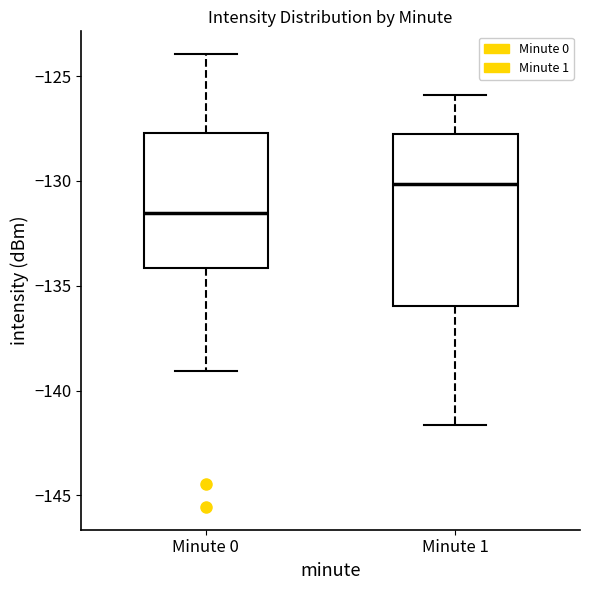

Reading left to right, read every box against the y-axis: the position of its median line, the range the box covers, and the ends of its whiskers. The values are not printed on the chart, so give them approximately, as read against the axis.

Minute 0: median -131.5, box -134.0 to -127.5, whiskers -139.0 to -124.0
Minute 1: median -130.0, box -136.0 to -127.5, whiskers -141.5 to -126.0